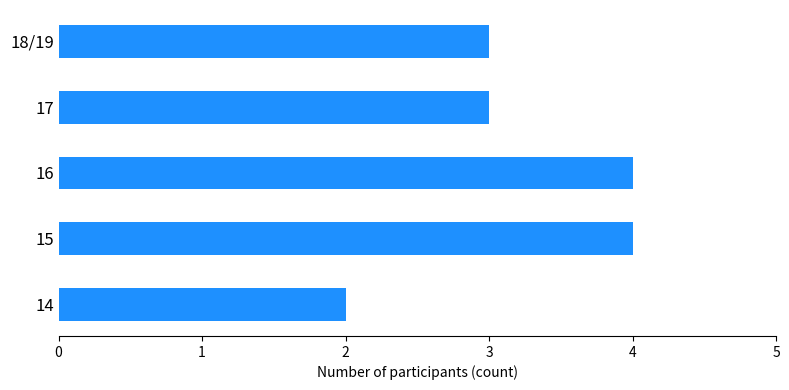

How many values are between 3 and 4?

4